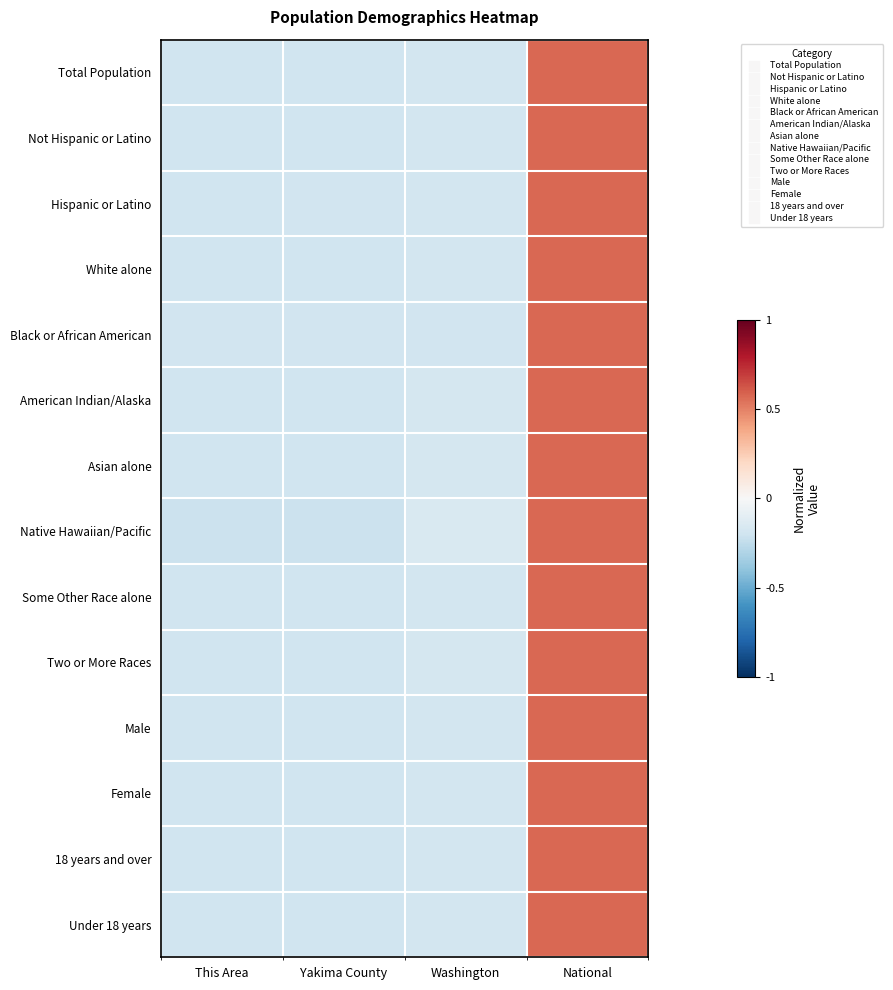

How many distinct data groups are displayed?

14